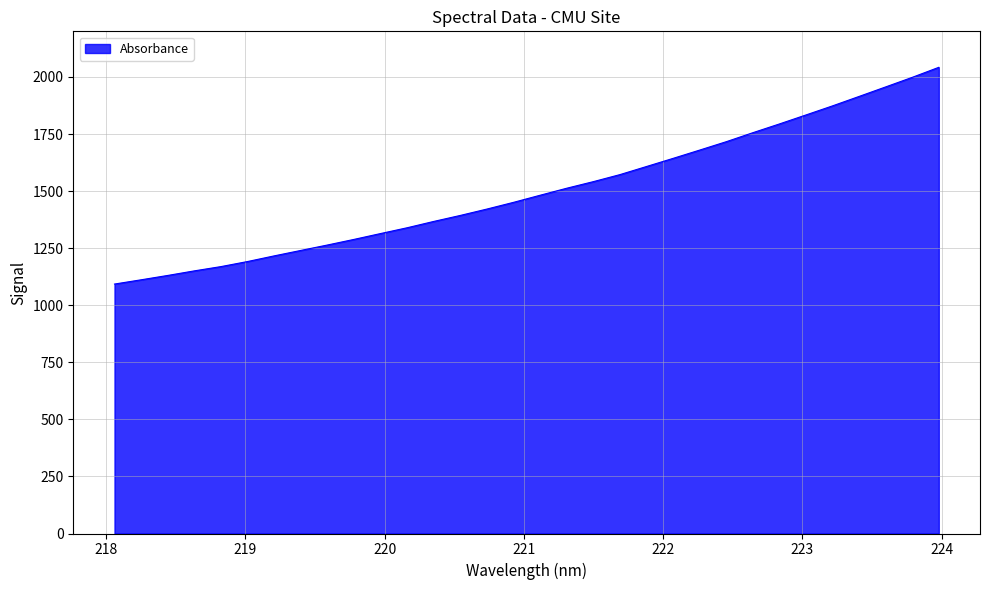

What is the maximum value shown in the chart?

2042.3